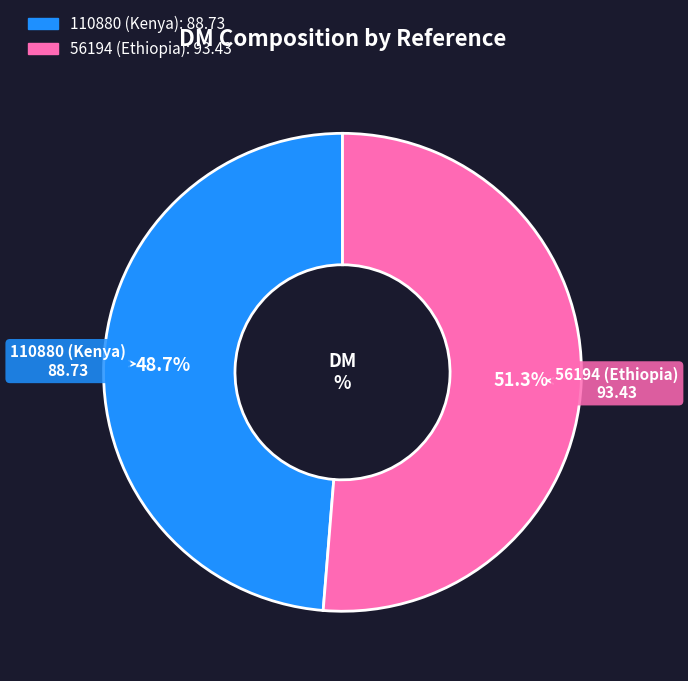

What percentage is NOT represented by 110880 (Kenya)?

51.3%